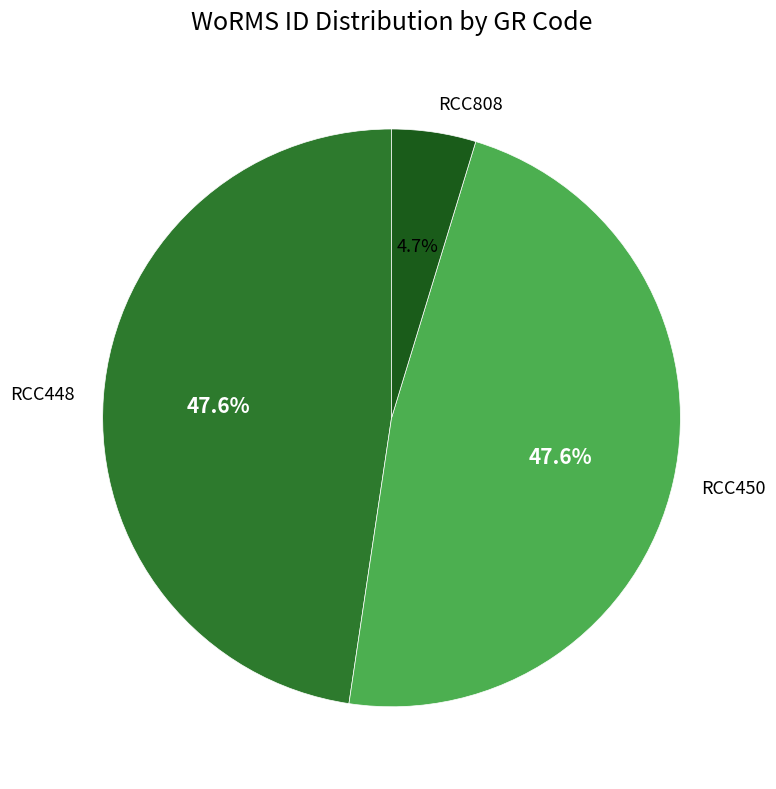

How many slices are in this pie chart?

3